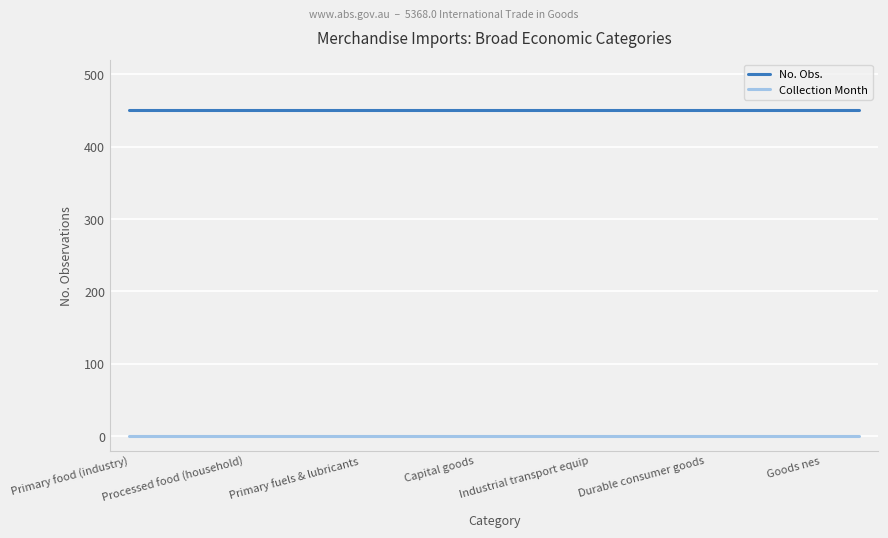

True or false: No. Obs. and Collection Month cross at least once.

False